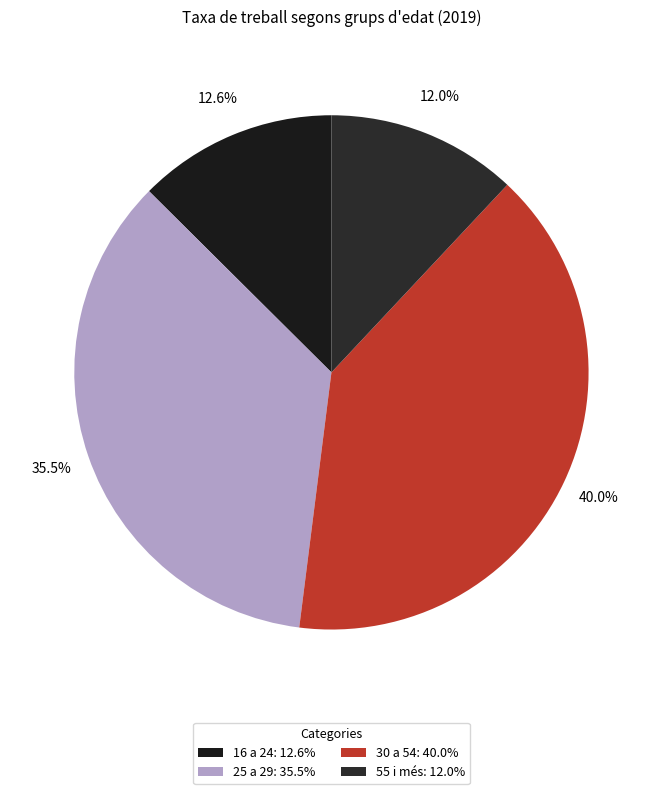

To the nearest percent, what portion does 30 a 54 represent?

40%